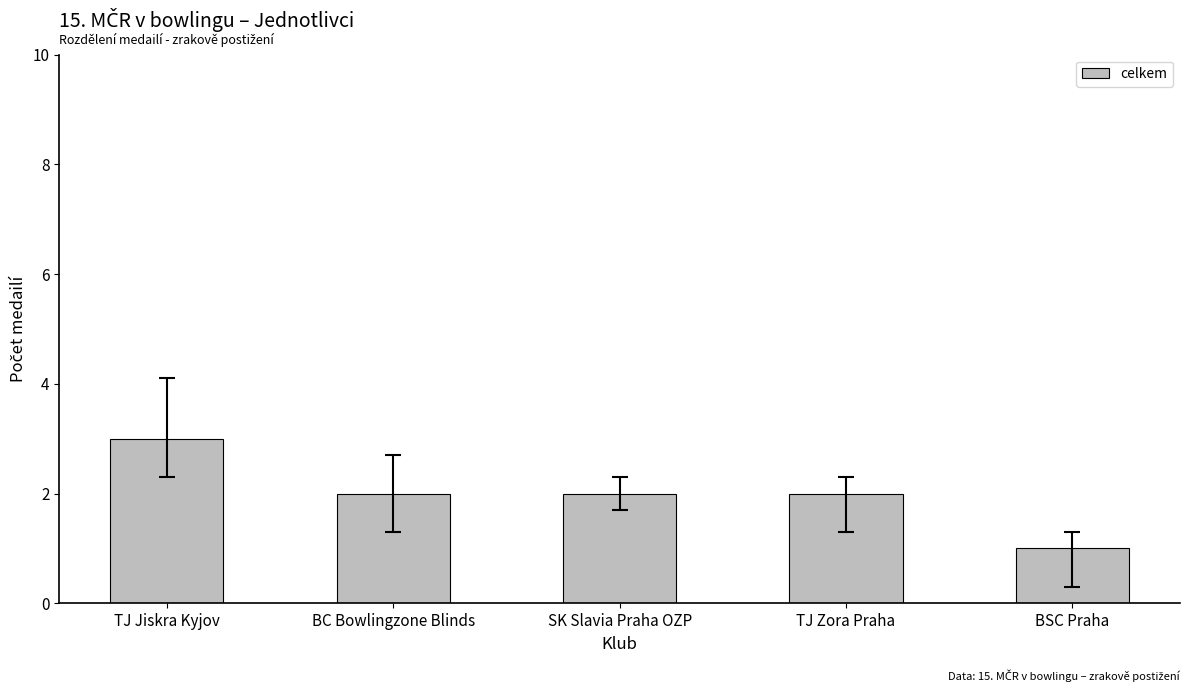

What is the label of the 5th bar from the left?

BSC Praha